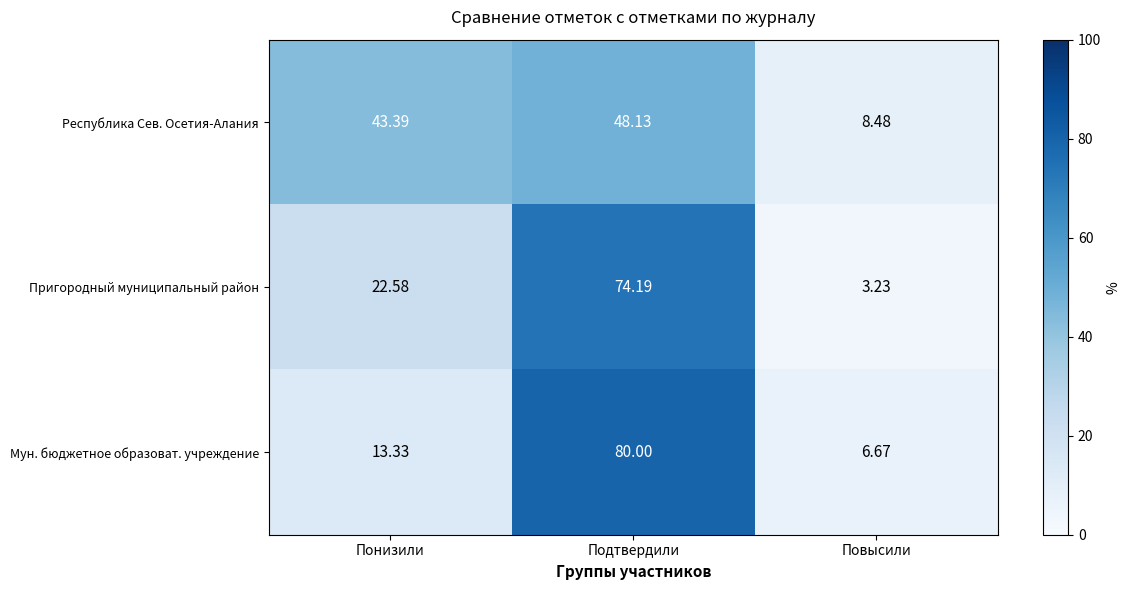

At Понизили, list the series in order from smallest to largest.

Мун. бюджетное образоват. учреждение, Пригородный муниципальный район, Республика Сев. Осетия-Алания